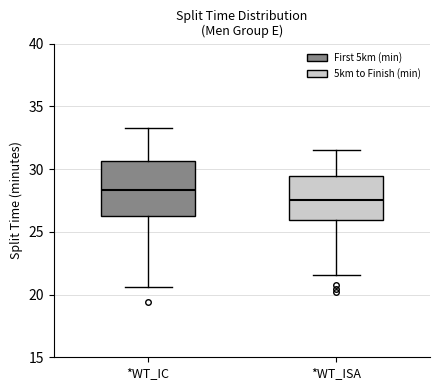

Where is the lower edge of the box for *WT_IC on the y-axis? The values are not printed on the chart, so give them approximately, as read against the axis.

26.0